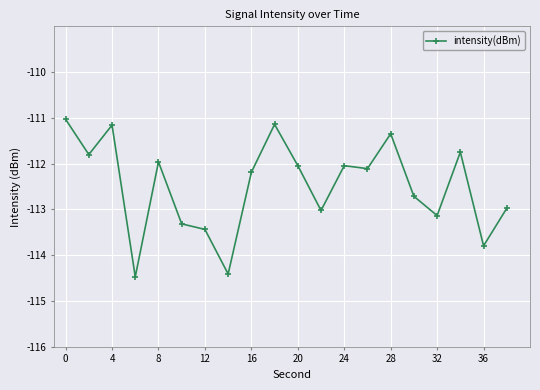

True or false: there are more than 0 points higher than both neighbors.

True